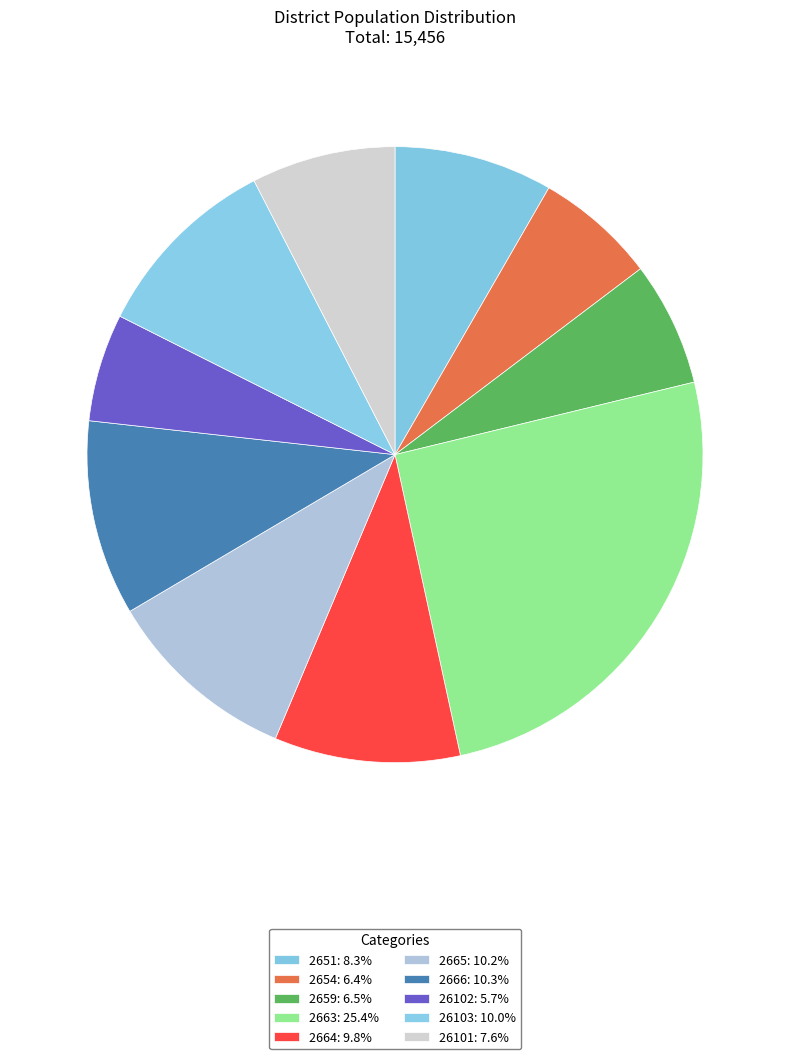

What percentage is the 26103 slice, to the nearest percent?

10%